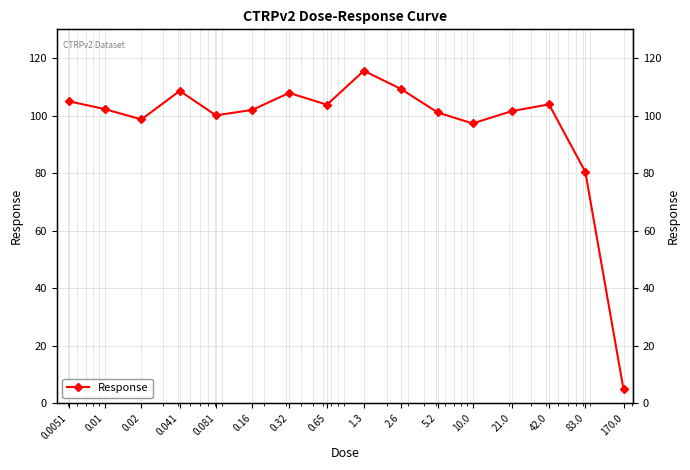

What is the change in value from 0.16 to 0.65?

+1.8